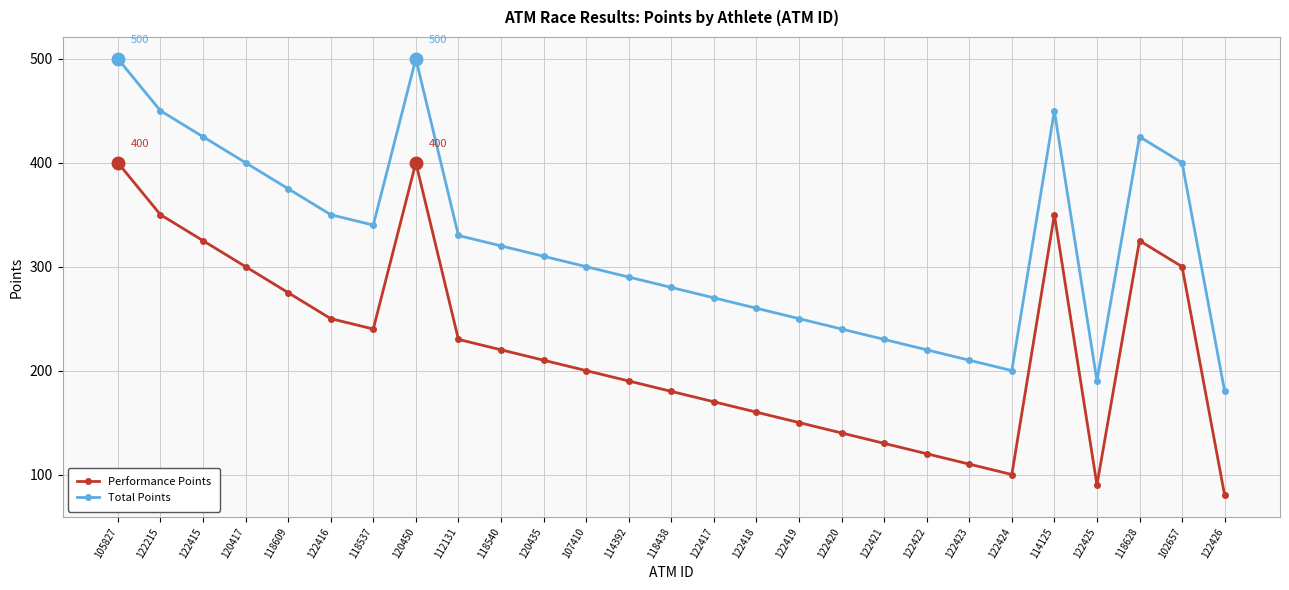

What is the label of the 7th point from the right?

122423